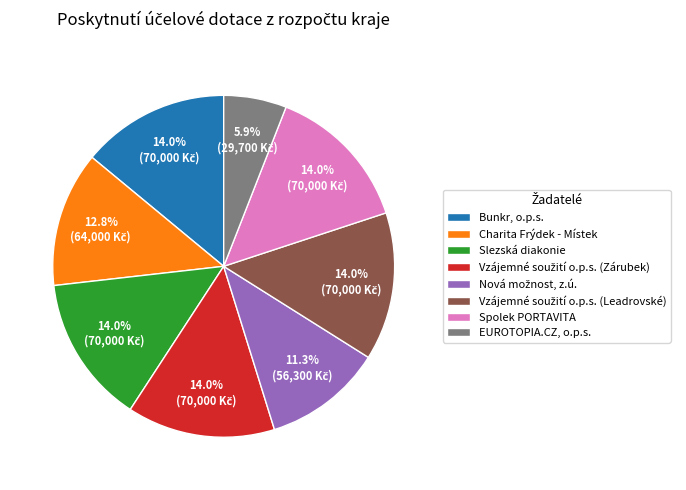

Do Charita Frýdek - Místek and Slezská diakonie together represent more than half of the pie?

No